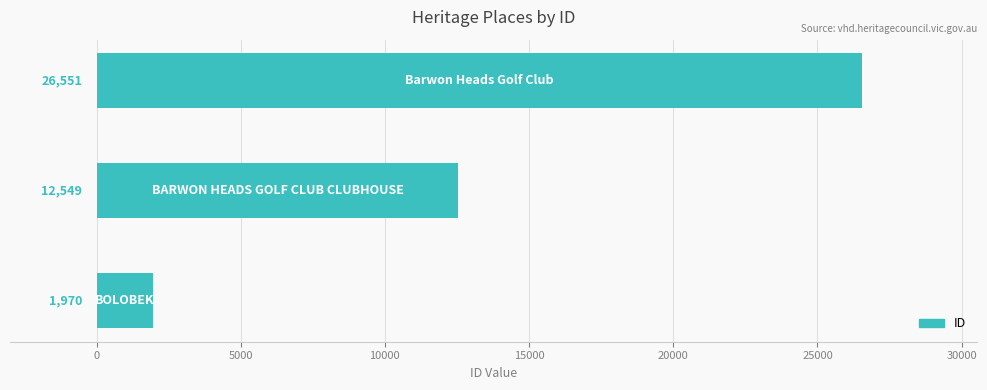

What is the difference between the maximum and minimum values?

24581